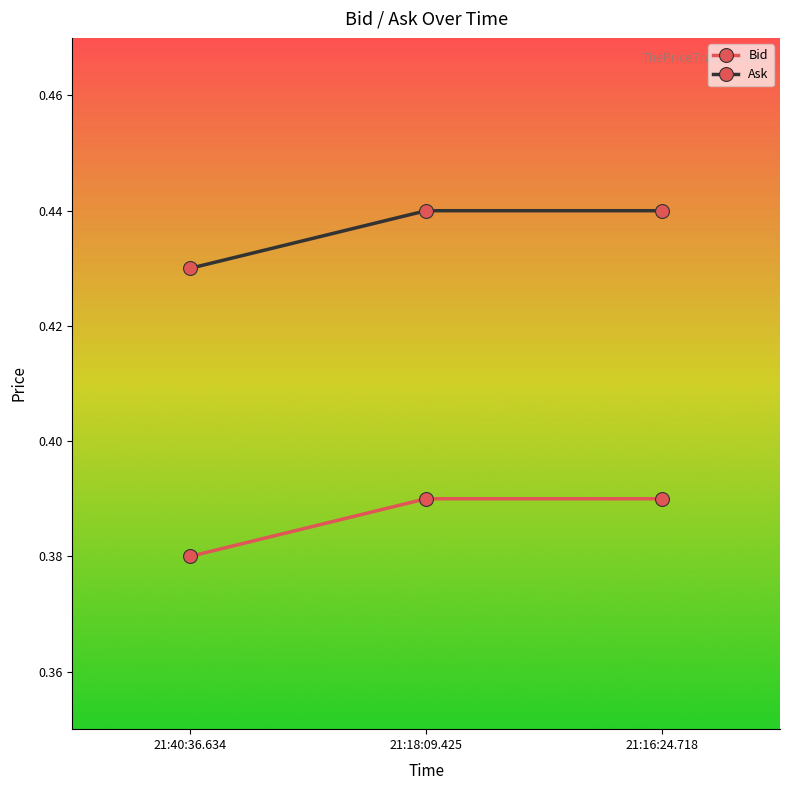

At which category does the chart reach its minimum across all series?

21:40:36.634